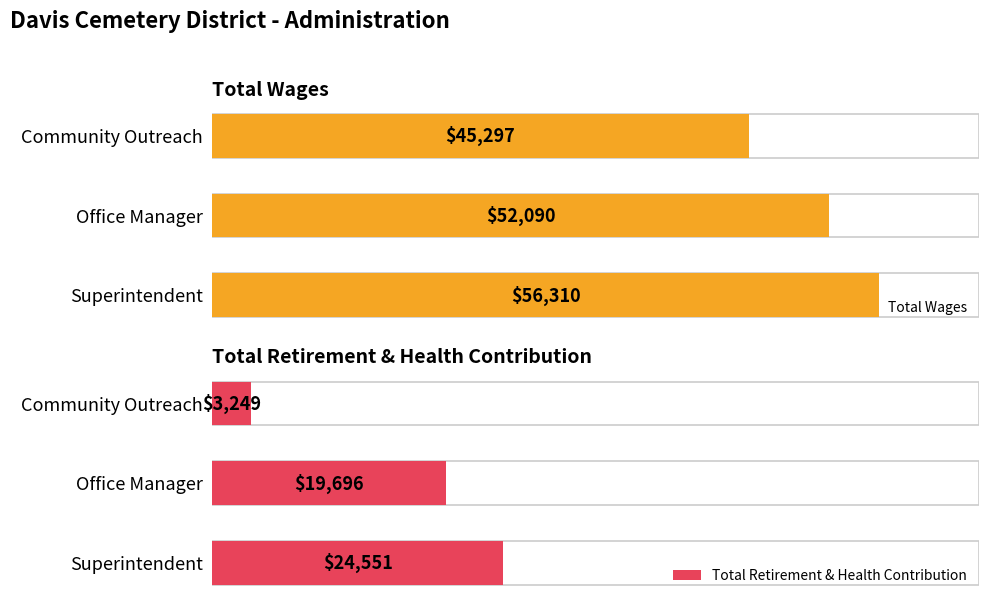

Is it true that Total Retirement & Health Contribution equals 13375 at Superintendent?

False